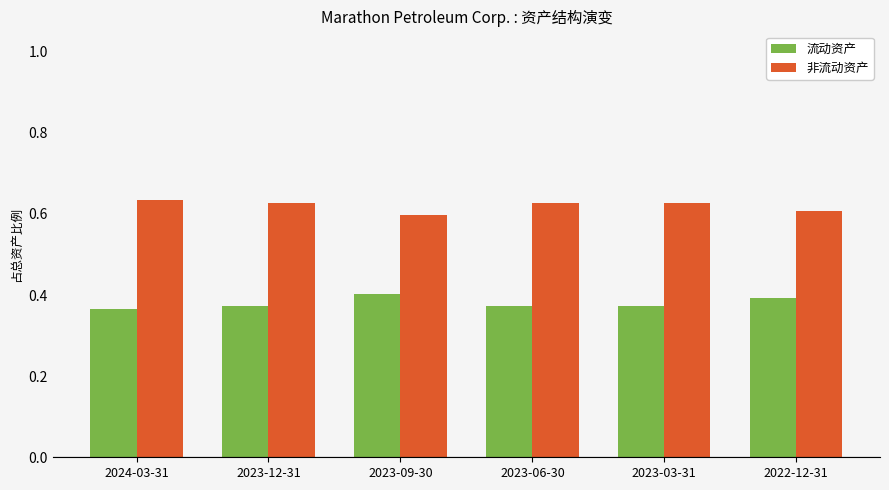

Rank the series by their maximum value, from lowest to highest.

流动资产, 非流动资产